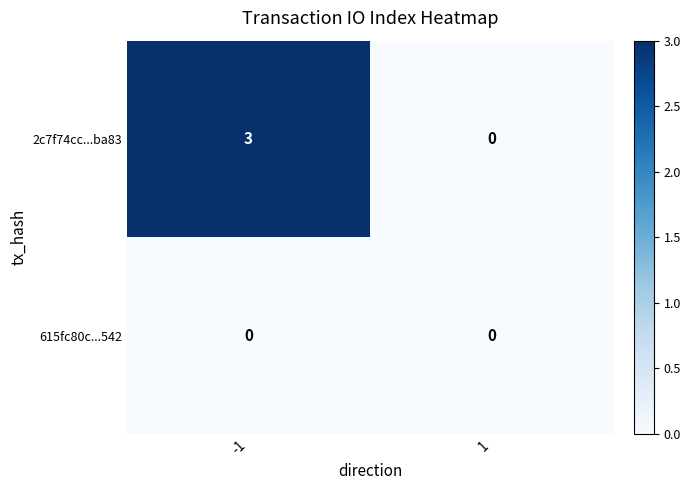

Which label corresponds to the largest value in the chart?

-1